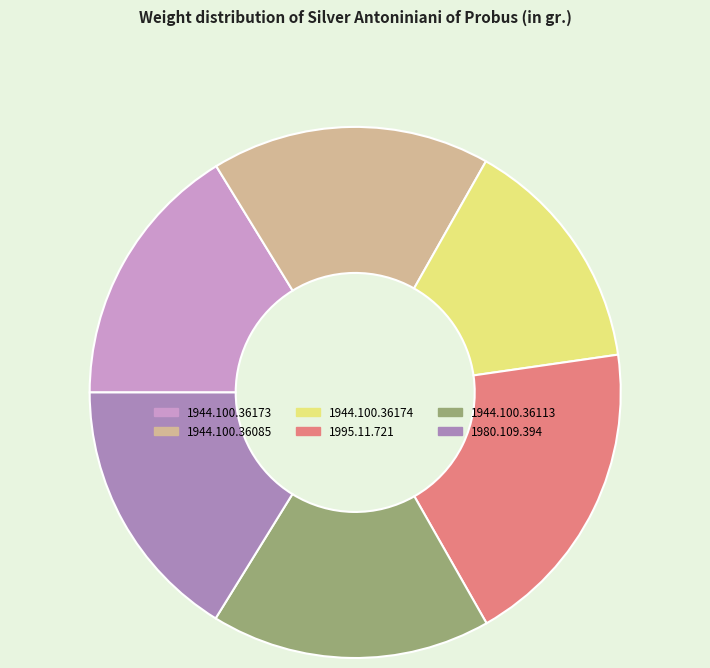

Does 1944.100.36113 account for over 50% of the chart?

No